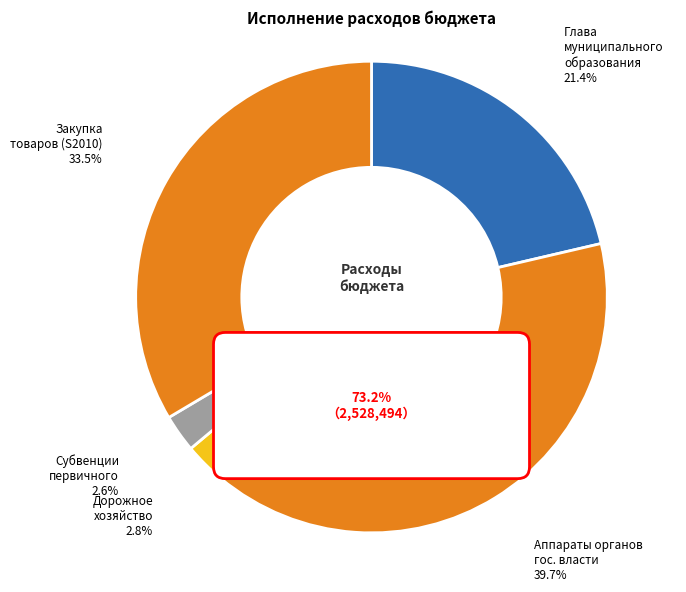

What percentage is the Глава муниципального образования slice, to the nearest percent?

21%